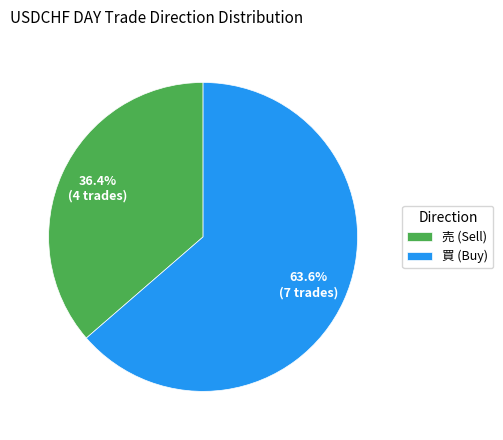

Rank the categories by value from highest to lowest.

買, 売